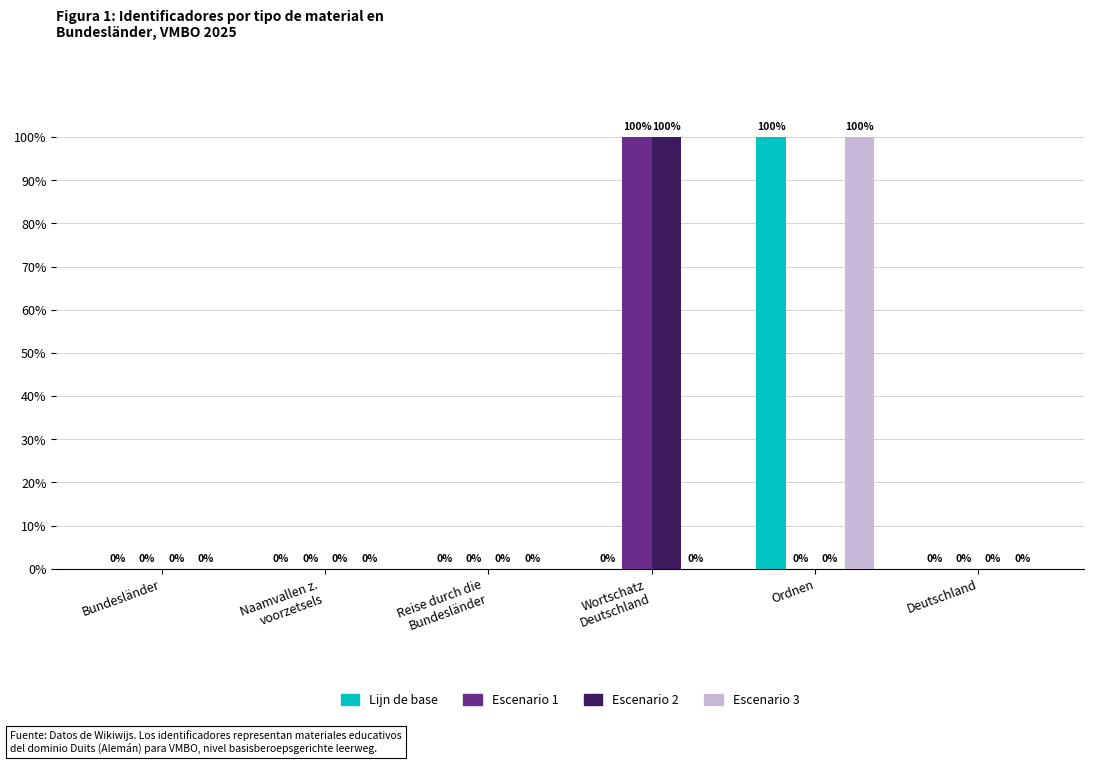

Are the bars horizontal?

No